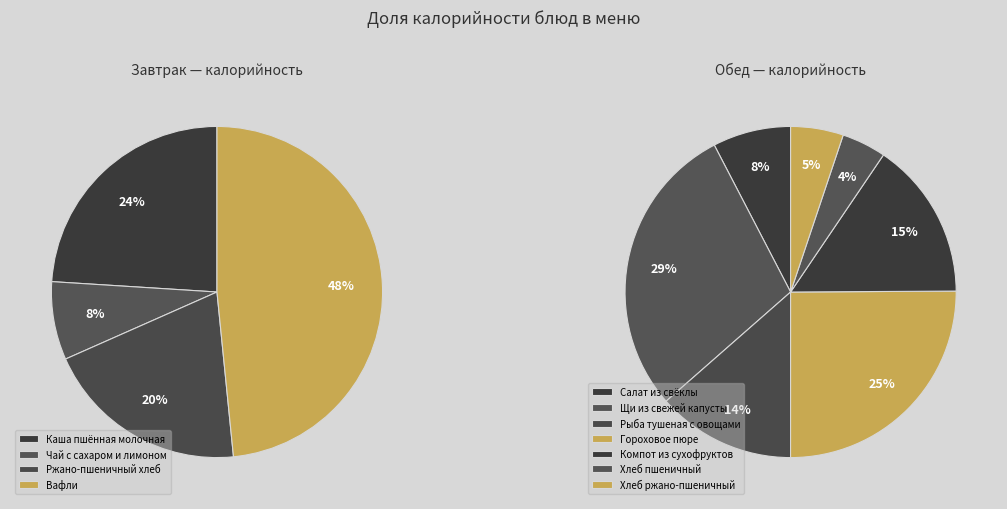

Does Каша пшённая молочная represent more than half of the total?

No